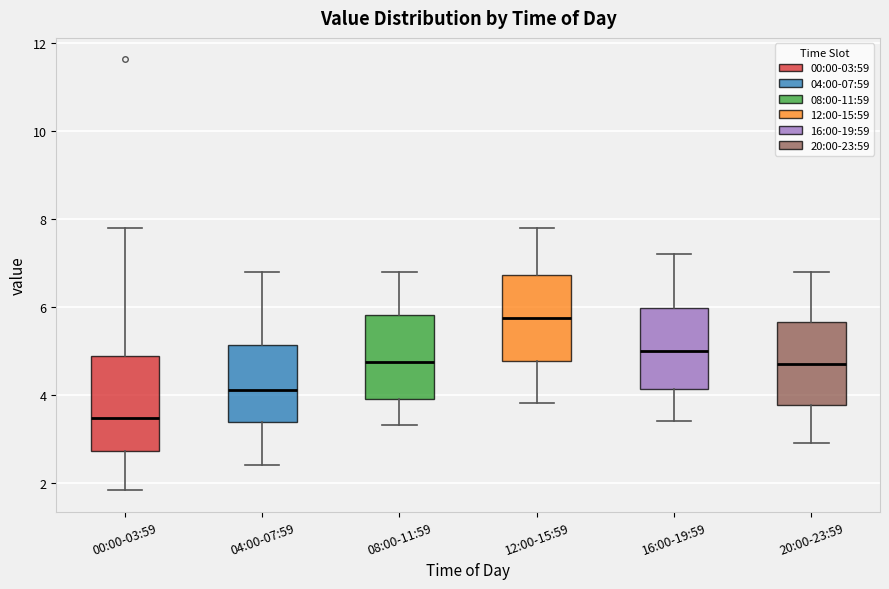

Reading left to right, read every box against the y-axis: the position of its median line, the range the box covers, and the ends of its whiskers. The values are not printed on the chart, so give them approximately, as read against the axis.

00:00-03:59: median 3.4, box 2.8 to 4.8, whiskers 1.8 to 7.8
04:00-07:59: median 4.2, box 3.4 to 5.2, whiskers 2.4 to 6.8
08:00-11:59: median 4.8, box 4.0 to 5.8, whiskers 3.4 to 6.8
12:00-15:59: median 5.8, box 4.8 to 6.8, whiskers 3.8 to 7.8
16:00-19:59: median 5.0, box 4.2 to 6.0, whiskers 3.4 to 7.2
20:00-23:59: median 4.8, box 3.8 to 5.6, whiskers 3.0 to 6.8